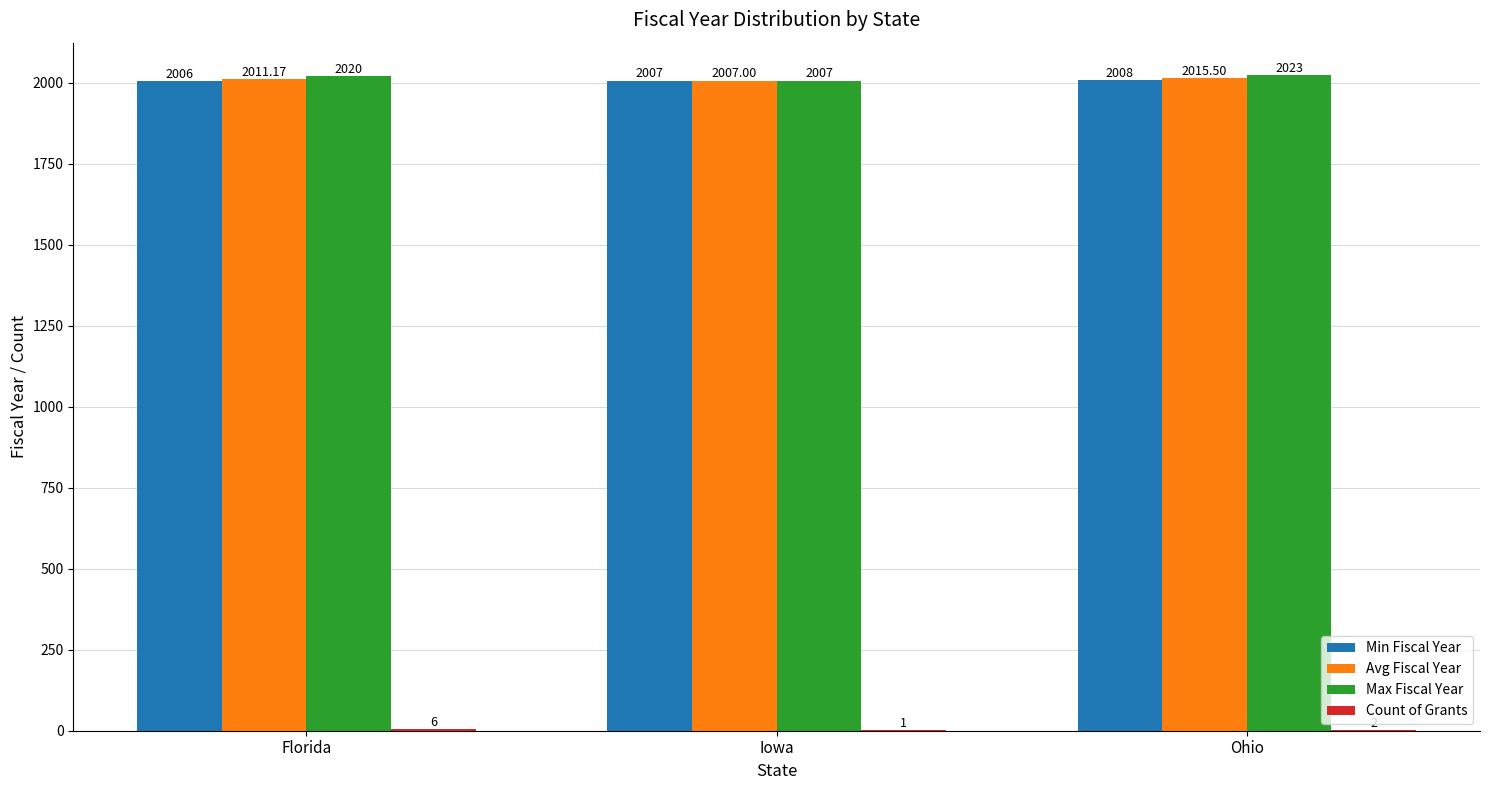

Which series has the largest total across all categories?

Max Fiscal Year